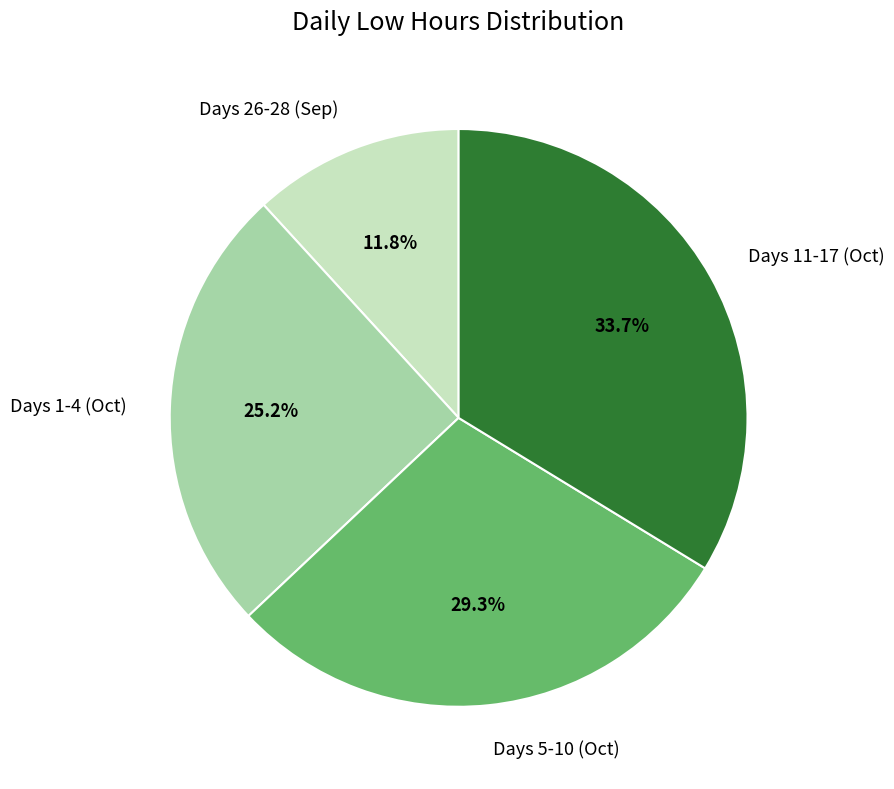

How many slices are in this pie chart?

4